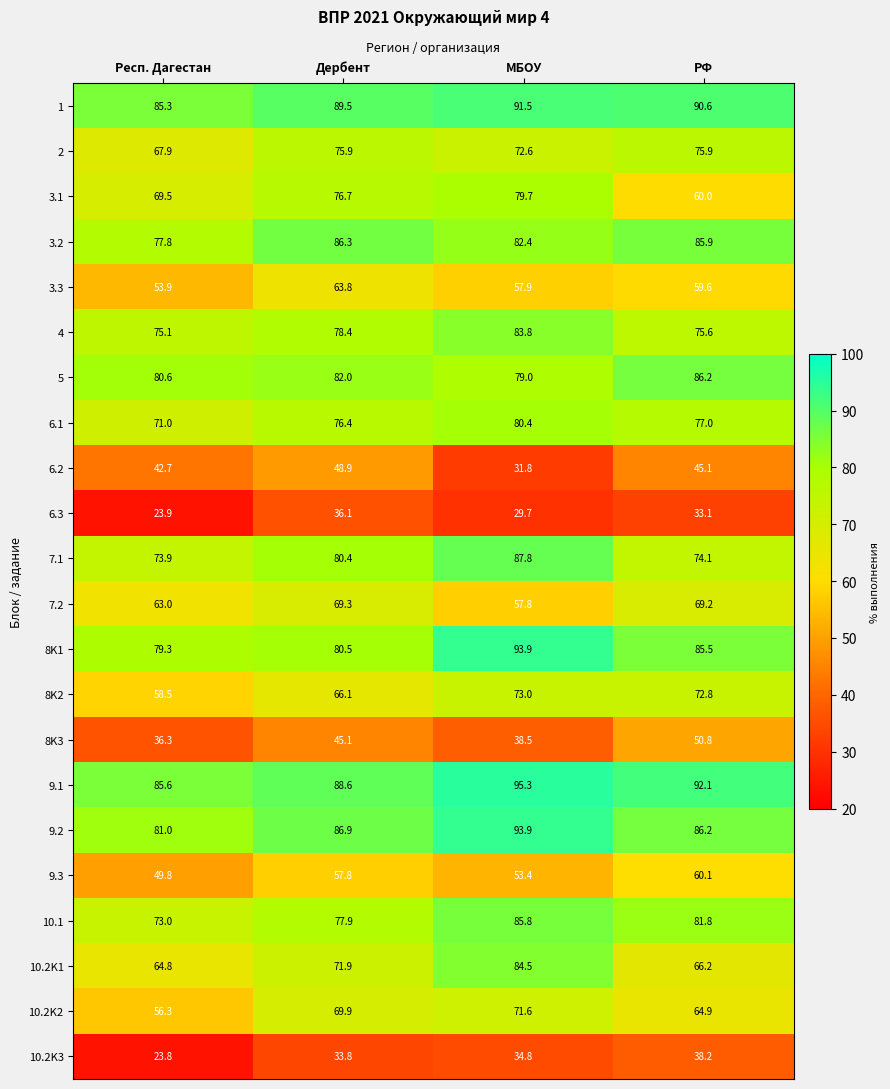

Which category has the highest value across all series?

МБОУ